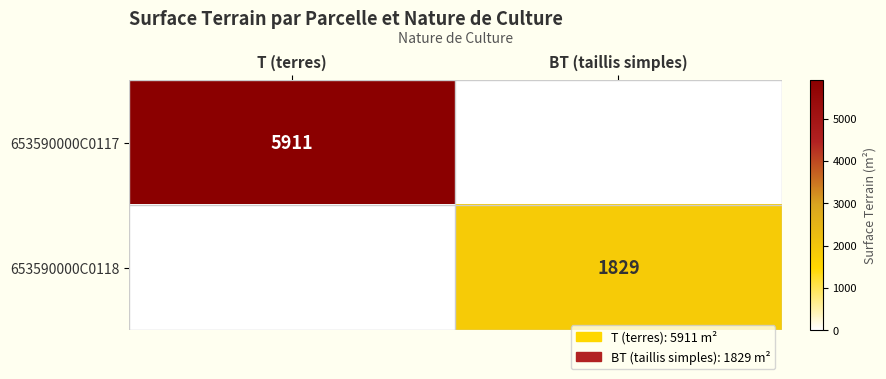

The 653590000C0117 series shows 5911 at T (terres). True or false?

True